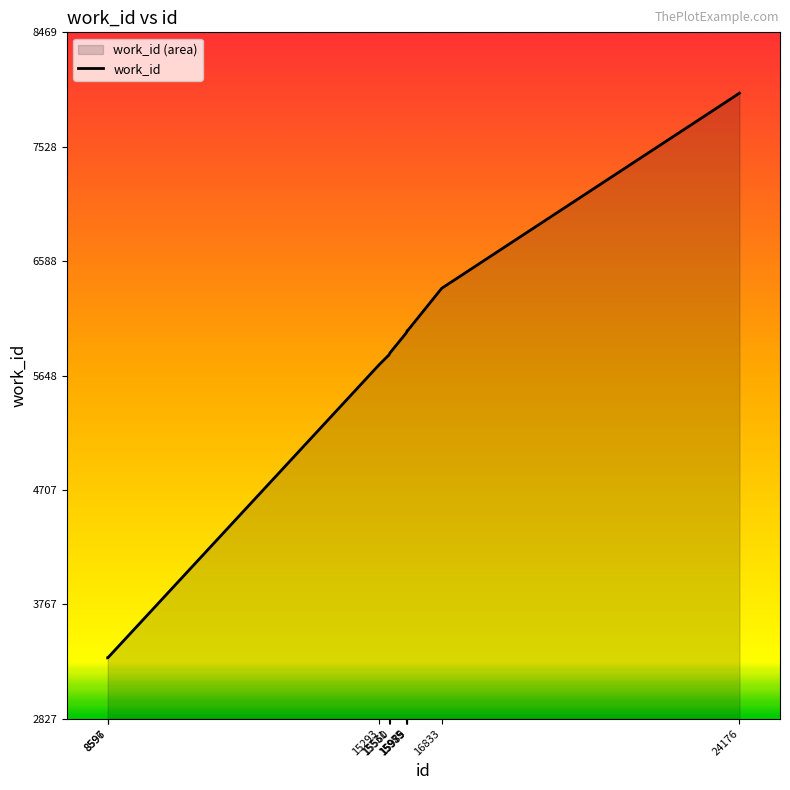

Read the value at 8596.

3327